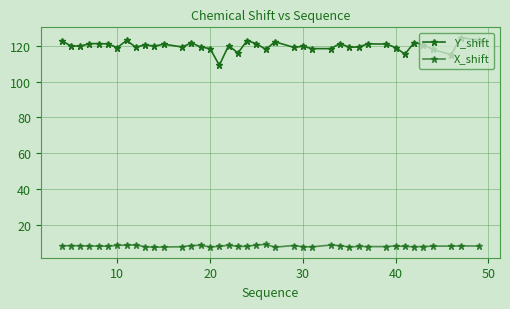

Does the chart have visible grid lines?

Yes